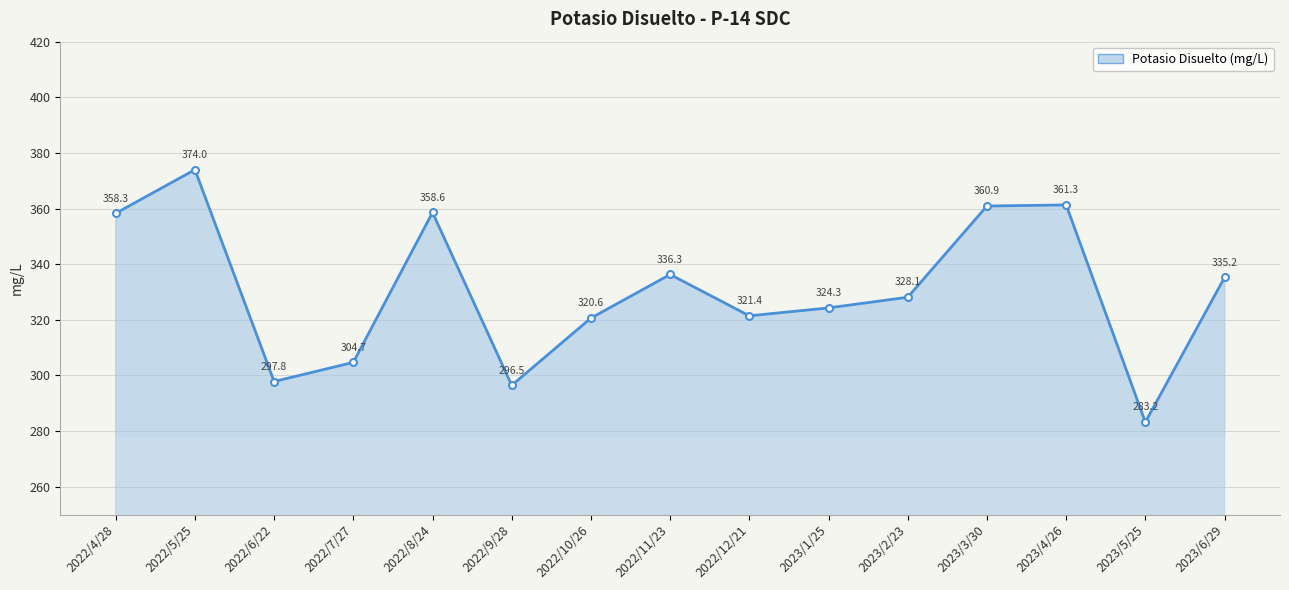

What position from the right is 2022/6/22?

13